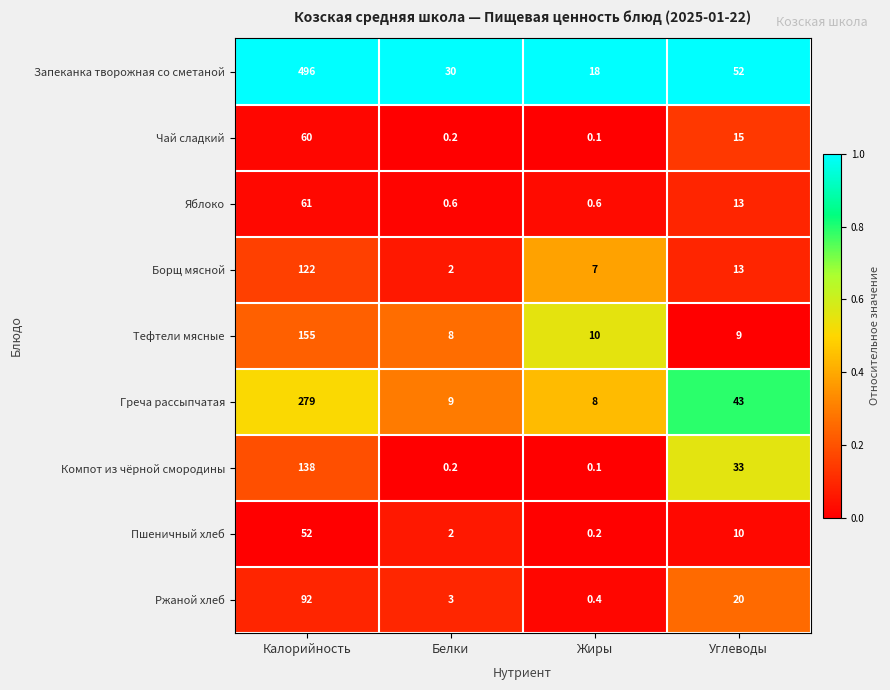

At which category is the sum across all series the highest?

Калорийность